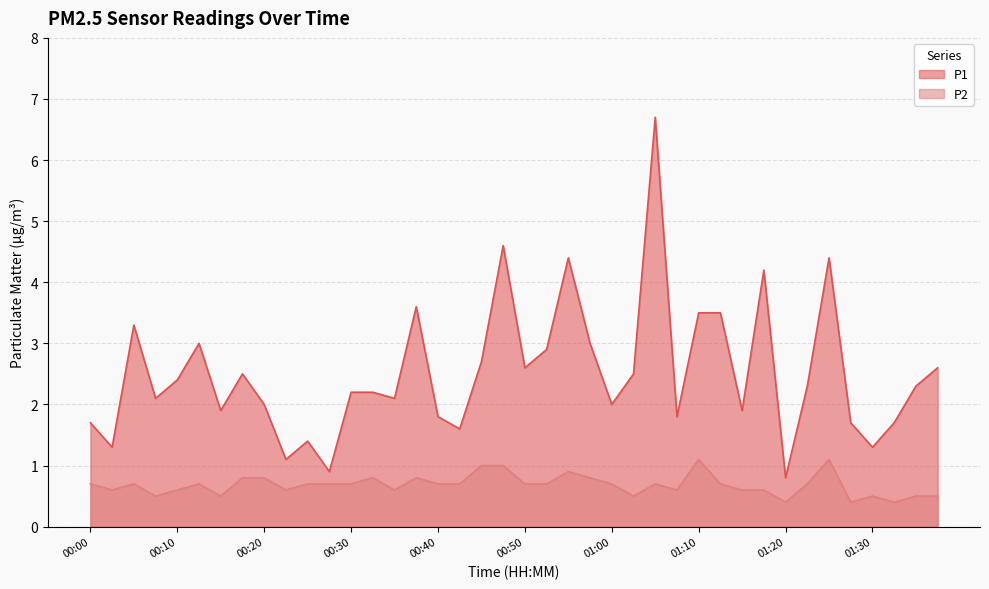

Reading left to right, extract all data points from this chart.

P1: 1.7	1.3	3.3	2.1	2.4	3.0	1.9	2.5	2.0	1.1	1.4	0.9	2.2	2.2	2.1	3.6	1.8	1.6	2.7	4.6	2.6	2.9	4.4	3.0	2.0	2.5	6.7	1.8	3.5	3.5	1.9	4.2	0.8	2.3	4.4	1.7	1.3	1.7	2.3	2.6
P2: 0.7	0.6	0.7	0.5	0.6	0.7	0.5	0.8	0.8	0.6	0.7	0.7	0.7	0.8	0.6	0.8	0.7	0.7	1.0	1.0	0.7	0.7	0.9	0.8	0.7	0.5	0.7	0.6	1.1	0.7	0.6	0.6	0.4	0.7	1.1	0.4	0.5	0.4	0.5	0.5